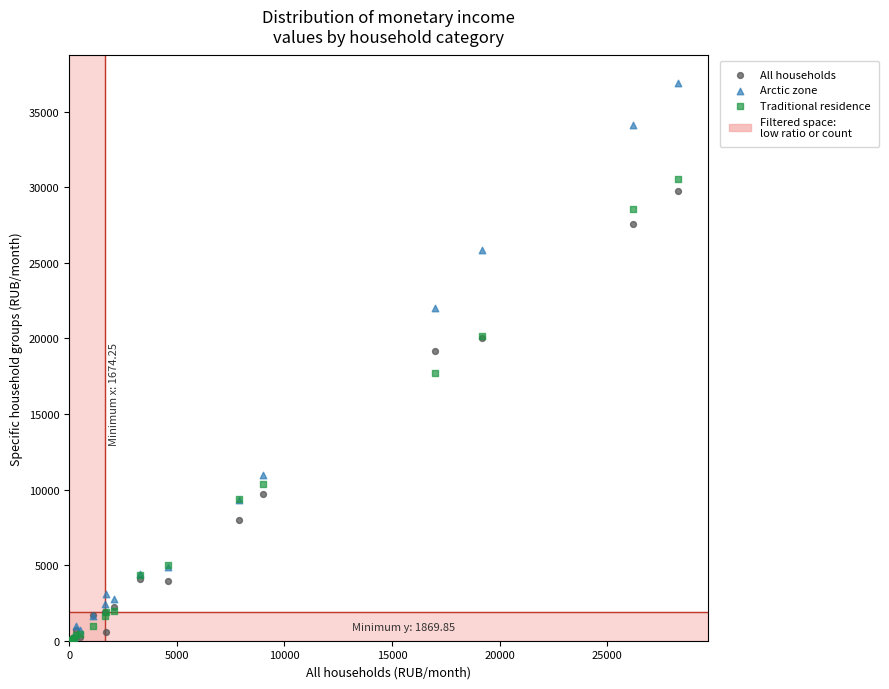

Which series has the widest spread of Y values?

Arctic zone